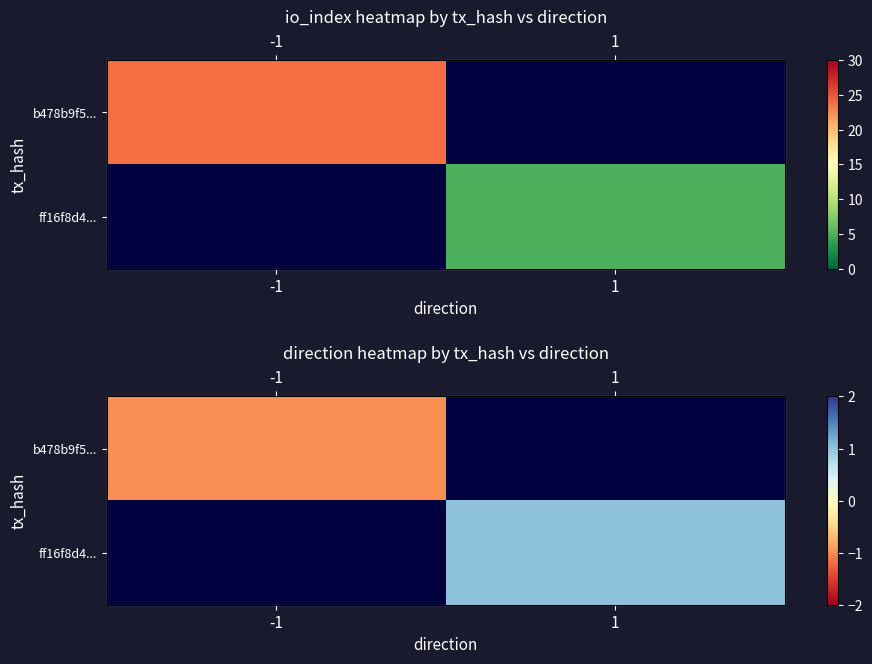

The value of ff16f8d4... at 1 is 0.2. True or false?

False